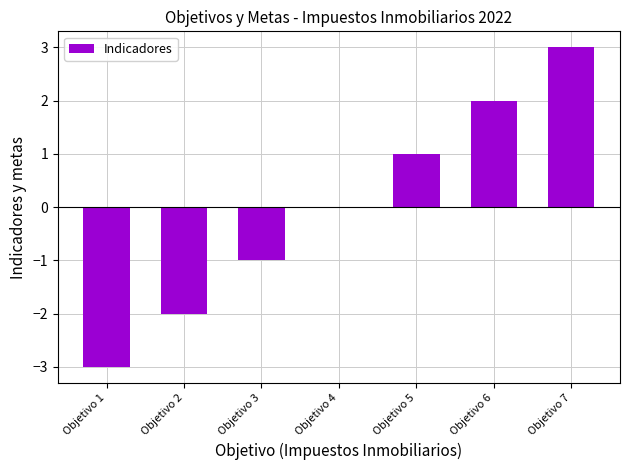

Is it true that the value at Objetivo 6 is 1?

False